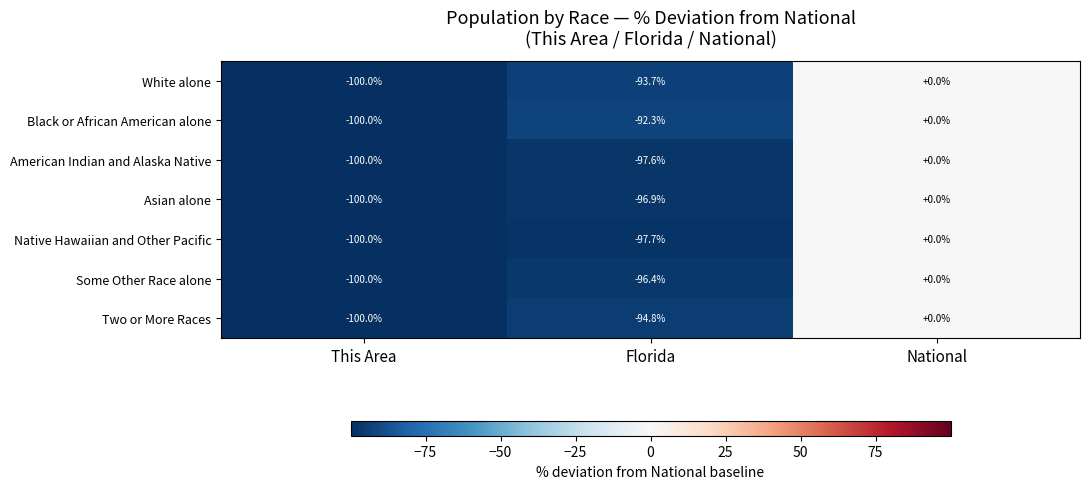

At which category does the chart reach its peak across all series?

National